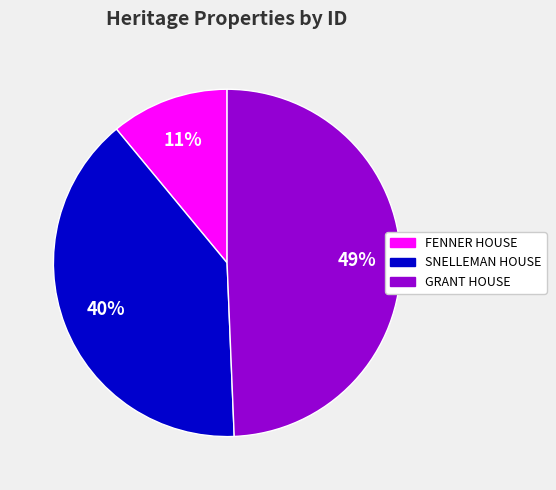

To the nearest percent, what is the difference between the largest and smallest slice percentages?

38%